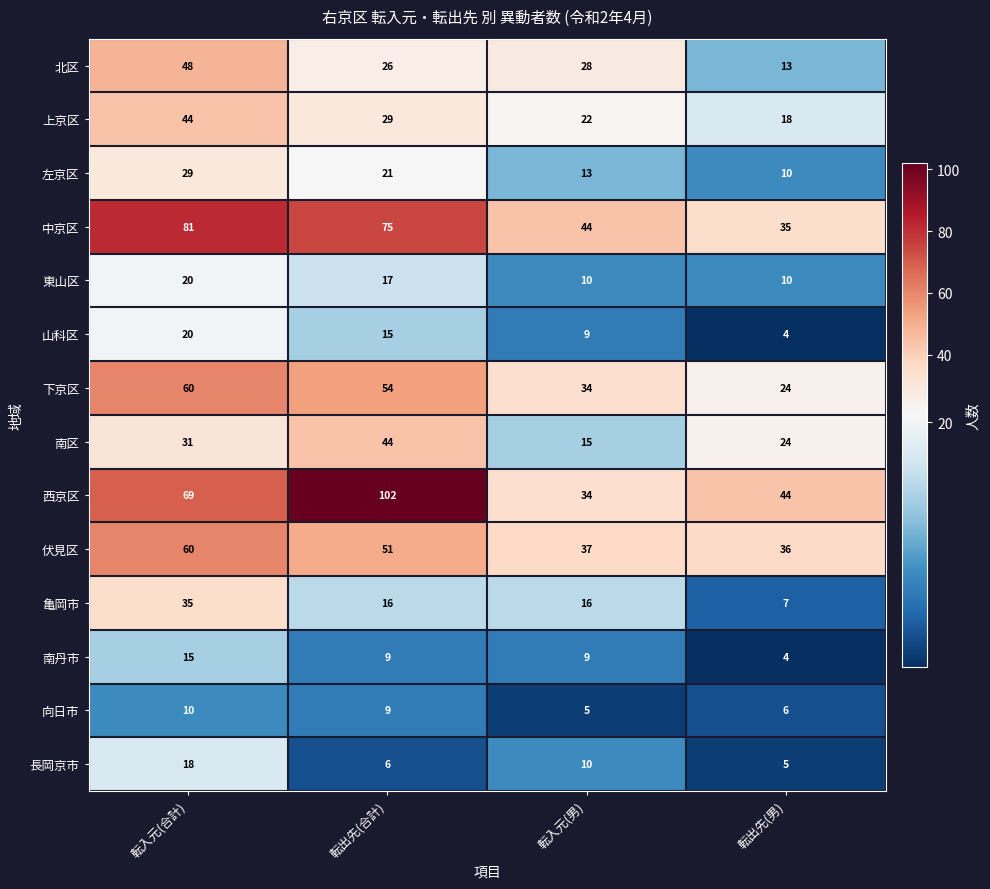

How many data points in 亀岡市 are less than 16?

1